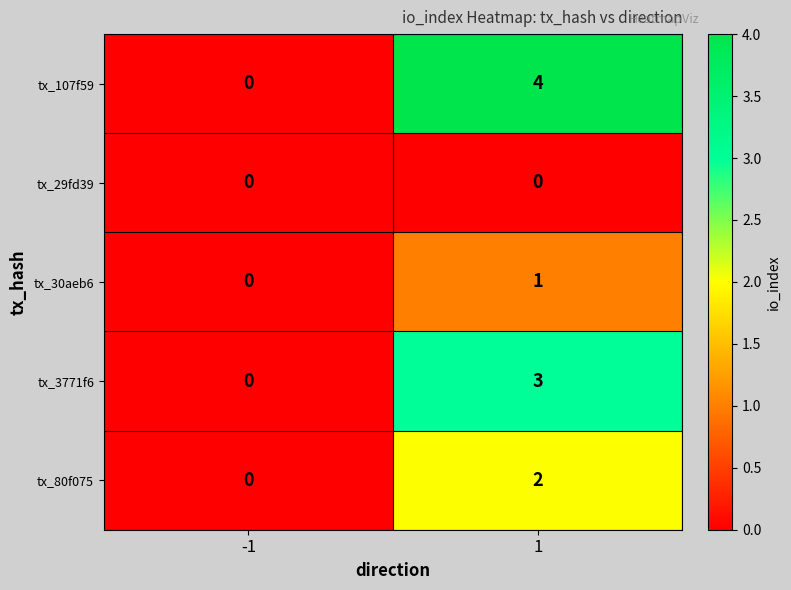

What is the difference between the maximum and minimum values in the tx_107f59 series?

4